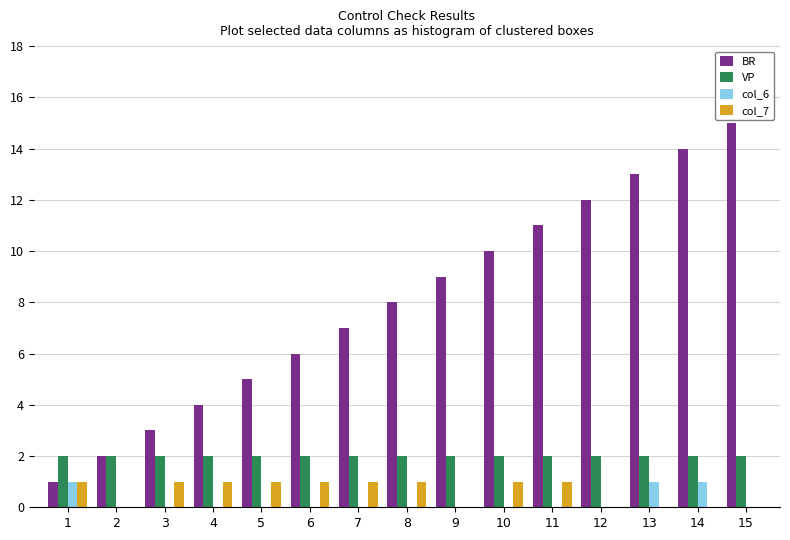

What value does the BR series have at 7, to the nearest 5?

5